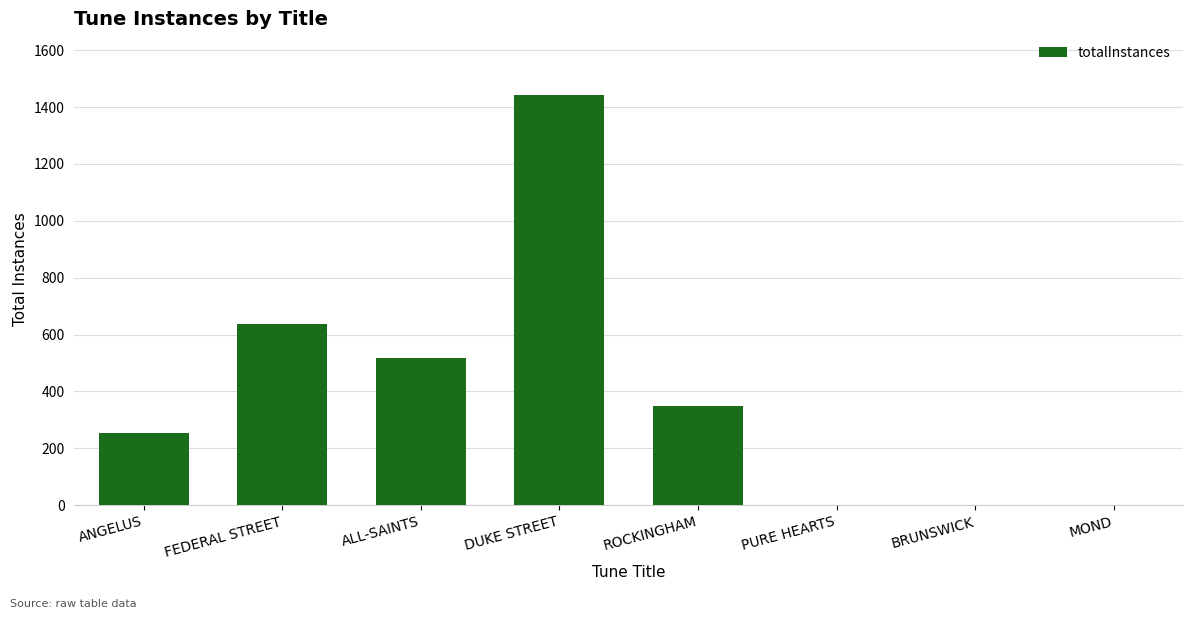

Are the bars horizontal?

No